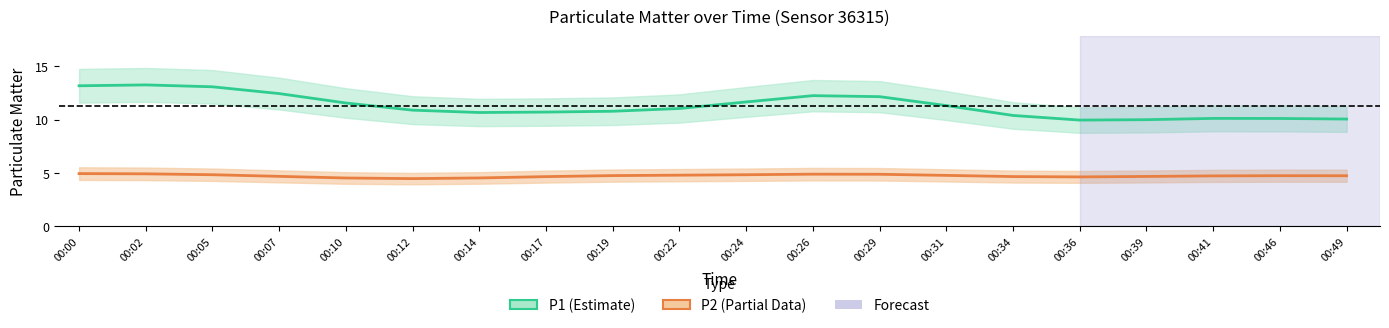

At which category does P1 (Estimate) reach its first local peak?

00:02